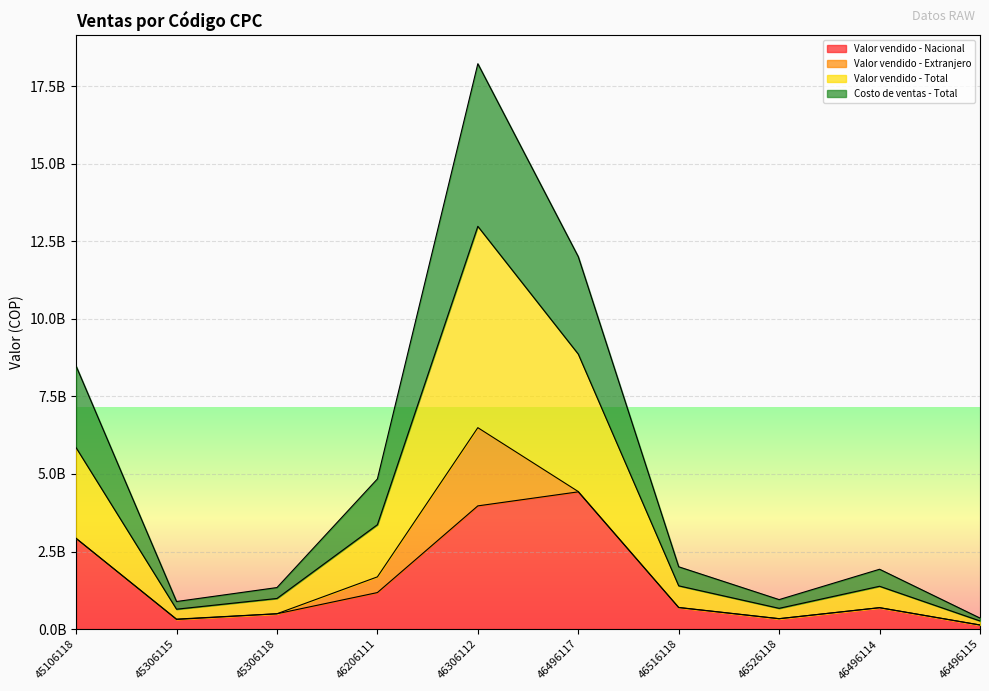

True or false: Valor vendido - Nacional has a value of 2379856622.9 at 46496117.

False